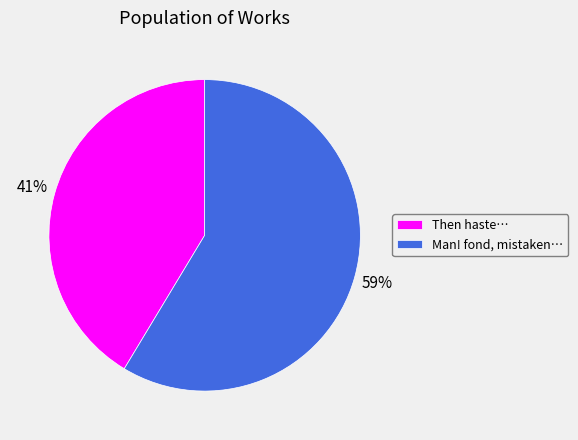

To the nearest percent, what is the average slice percentage?

50%